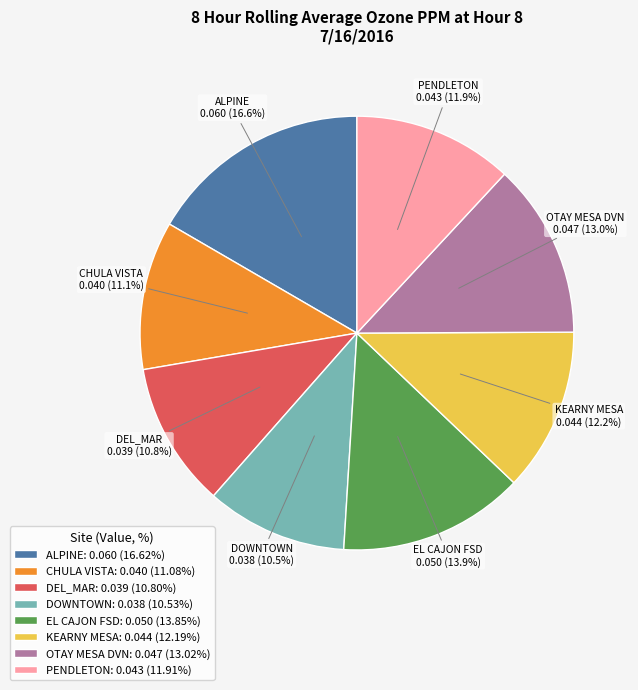

To the nearest percent, what is the combined percentage of EL CAJON FSD and KEARNY MESA?

26%